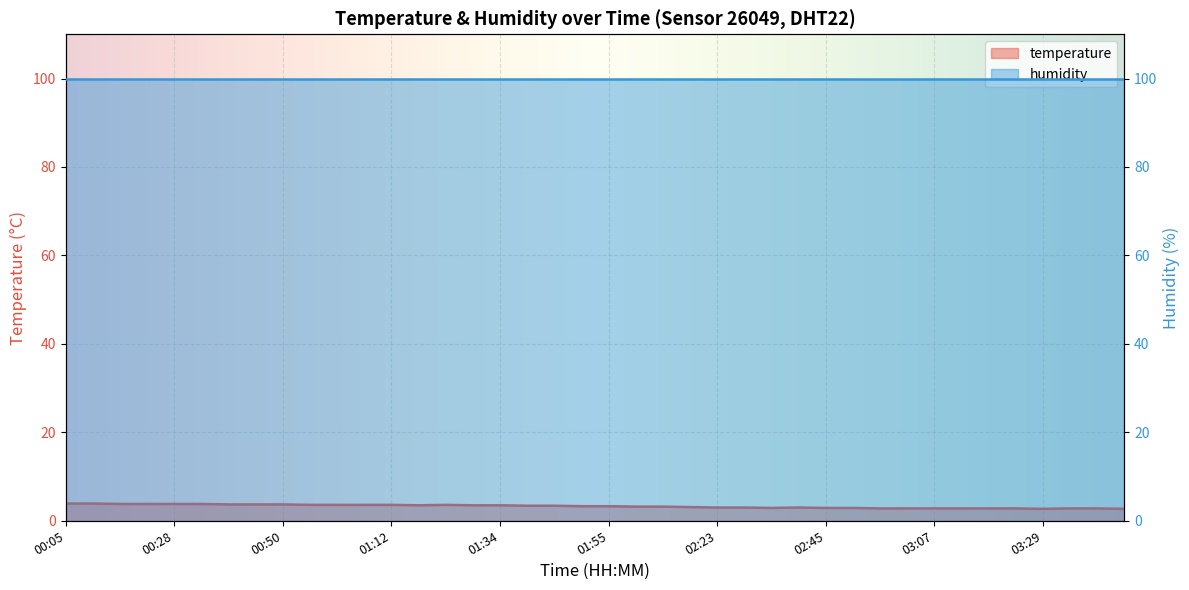

Reading left to right, what are all the values shown in this chart?

3.9	3.9	3.8	3.8	3.8	3.8	3.7	3.7	3.7	3.6	3.6	3.6	3.6	3.5	3.6	3.5	3.5	3.4	3.4	3.3	3.3	3.2	3.2	3.1	3.0	3.0	2.9	3.0	2.9	2.9	2.8	2.8	2.8	2.8	2.8	2.8	2.7	2.8	2.8	2.7